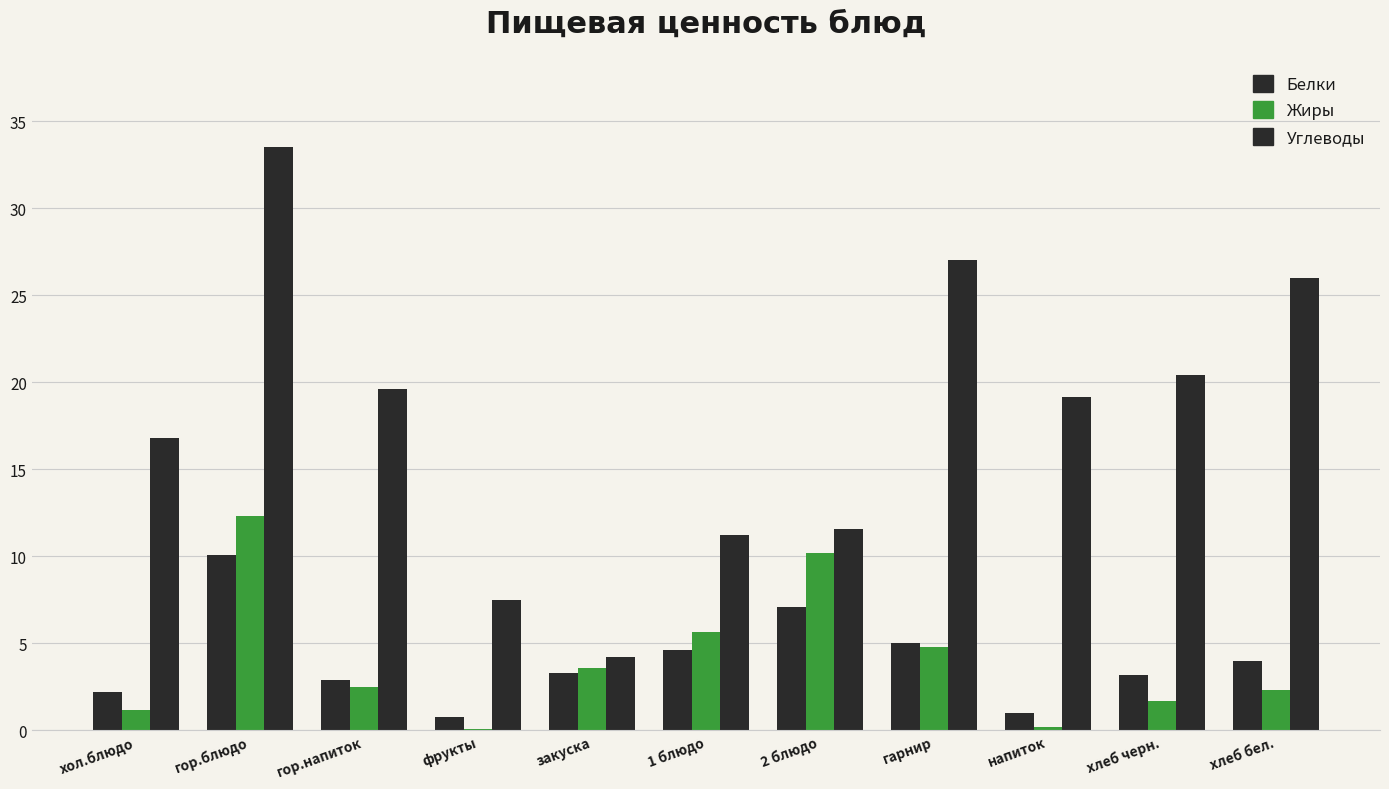

Rank the categories by Жиры value from lowest to highest.

фрукты, напиток, хол.блюдо, хлеб черн., хлеб бел., гор.напиток, закуска, гарнир, 1 блюдо, 2 блюдо, гор.блюдо